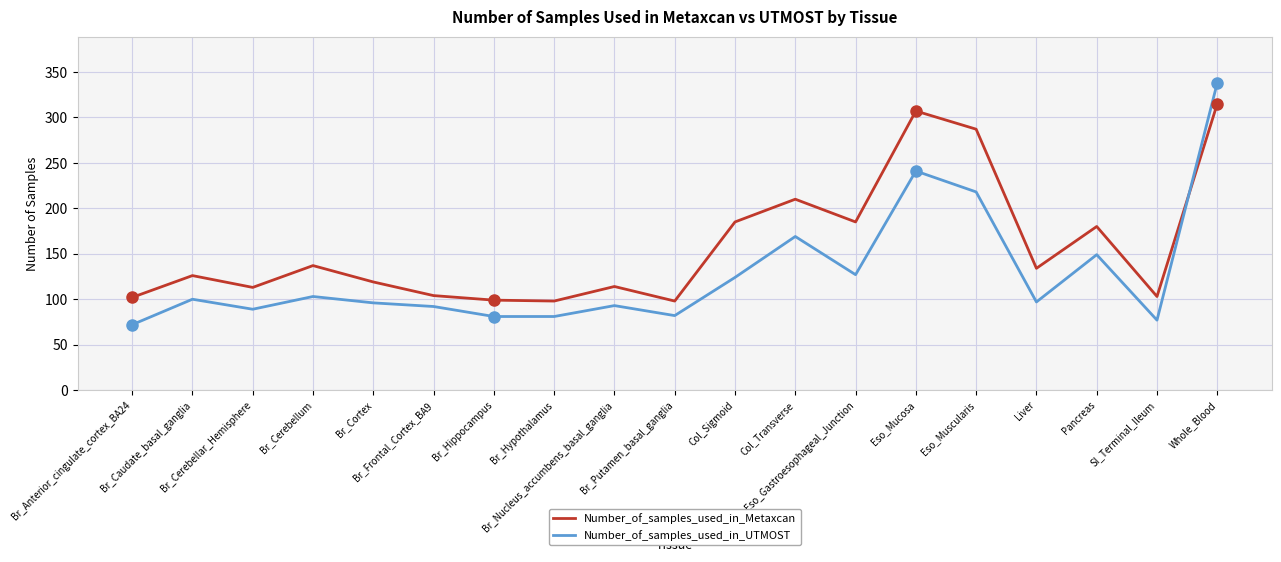

What are all the series names shown in the legend?

Number_of_samples_used_in_Metaxcan, Number_of_samples_used_in_UTMOST